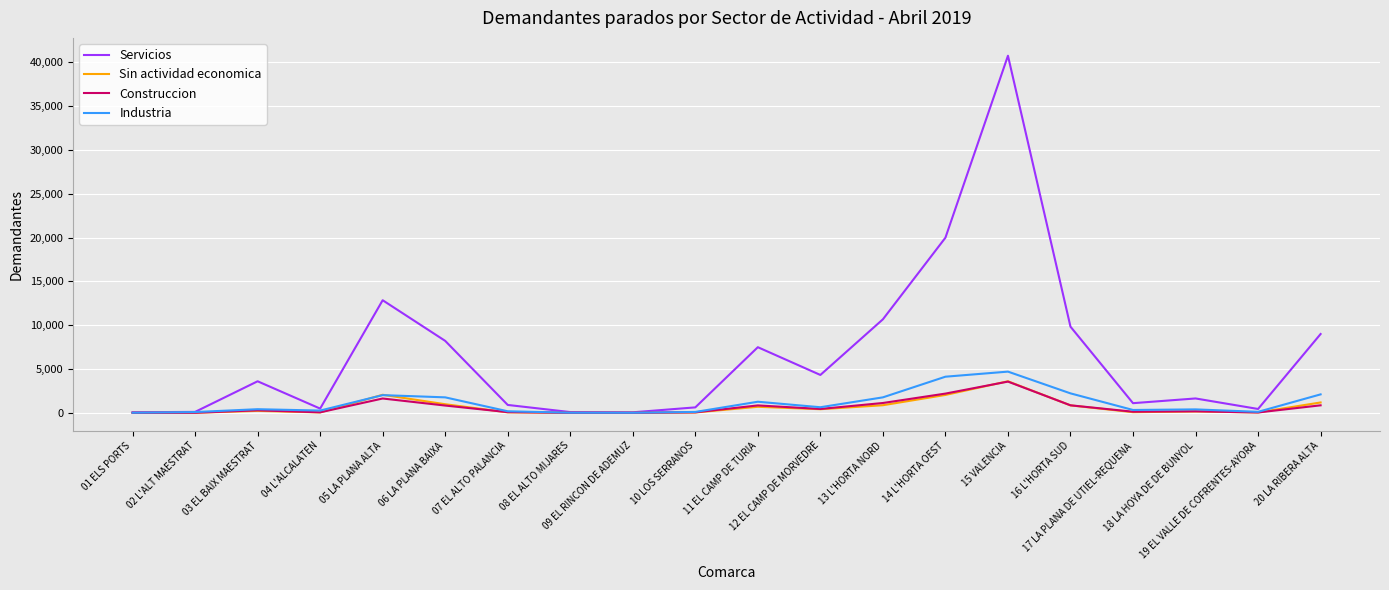

At which category is the sum across all series the highest?

15 VALENCIA